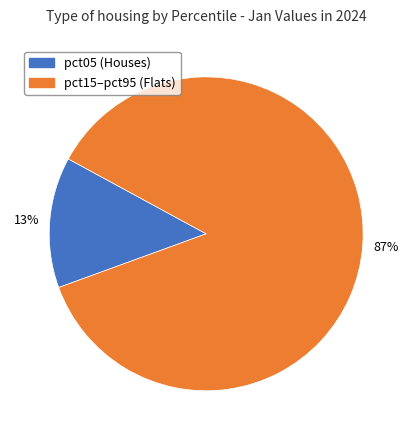

To the nearest percent, what is the average slice percentage?

50%